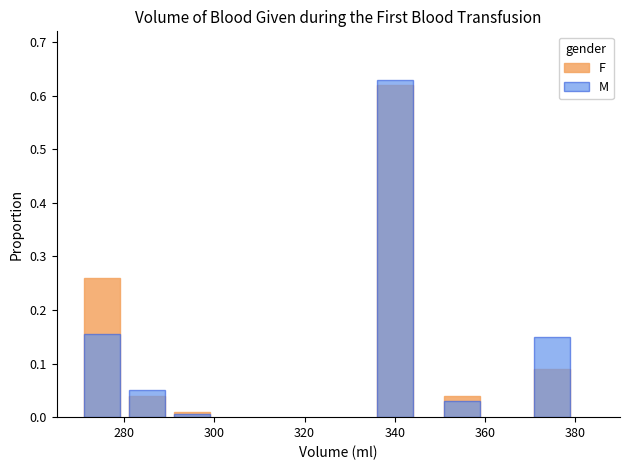

Is it true that F equals 0.3 at 280?

True